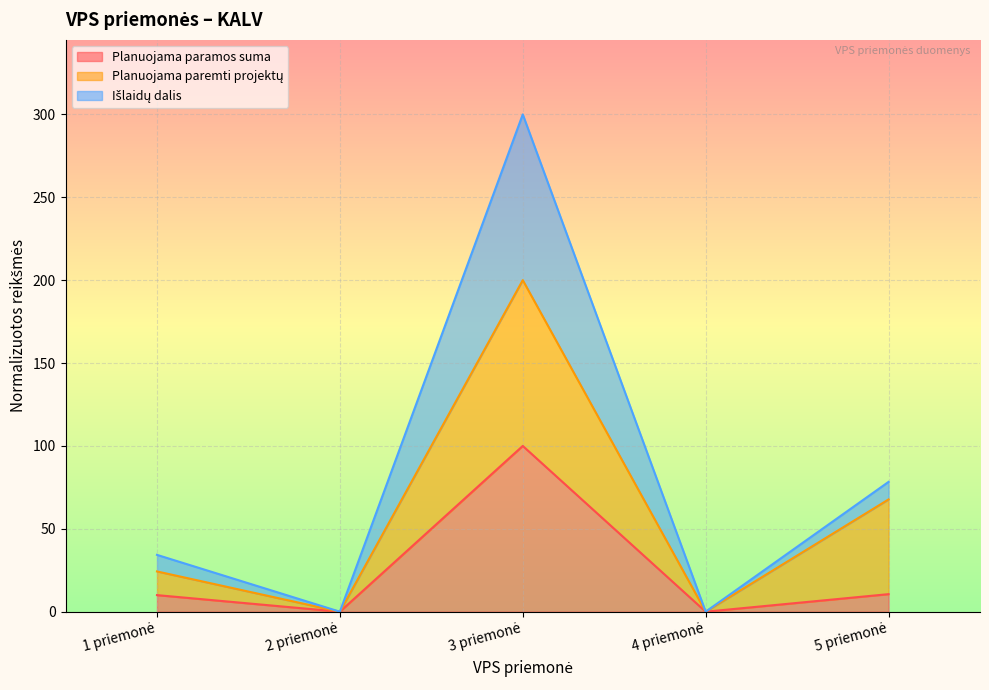

What is the label of the 3rd point from the right?

3 priemonė